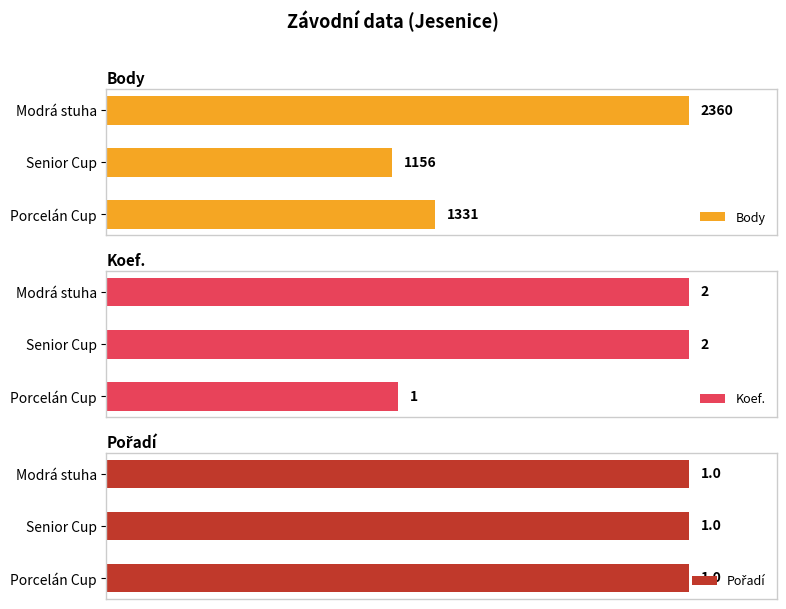

Which category has the lowest value in the Body series?

Senior Cup